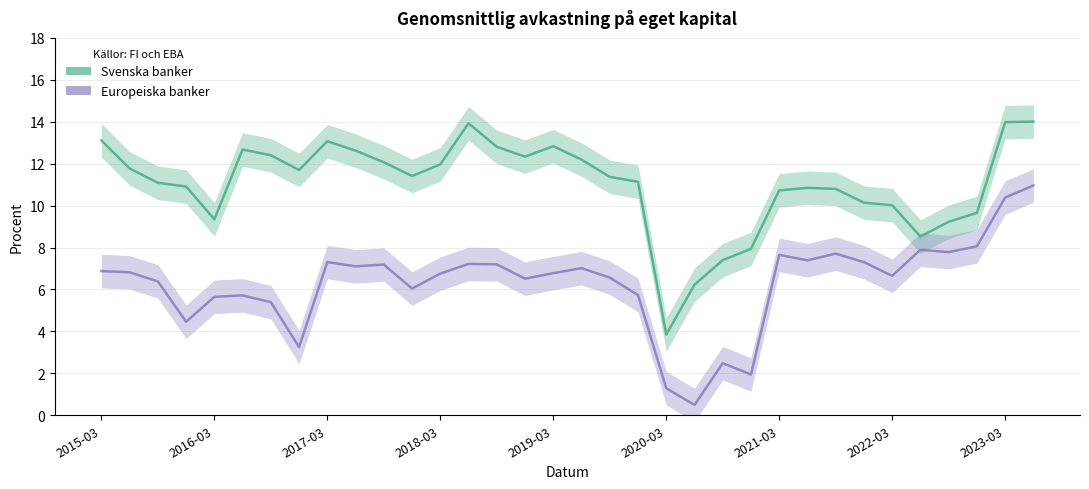

List the series in order of their peak value, lowest first.

Europeiska banker, Svenska banker